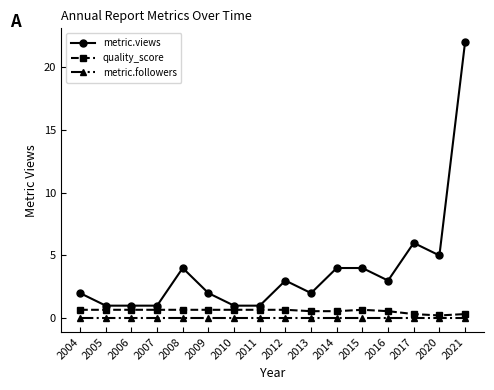

How many values in the metric.views series are below 3?

8